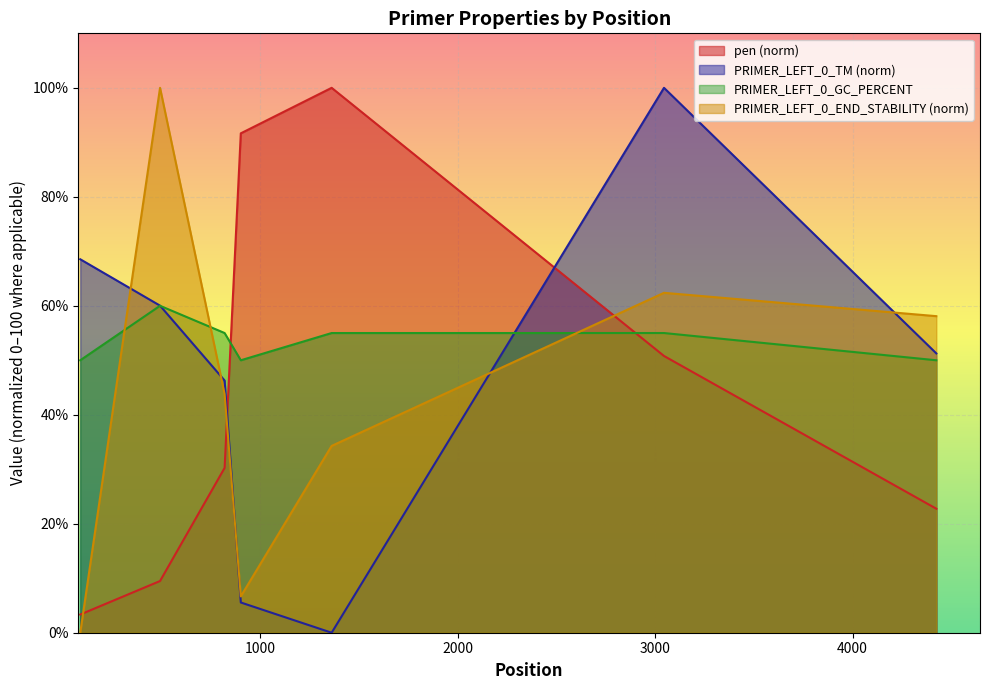

True or false: PRIMER_LEFT_0_GC_PERCENT has a value of 55.0 at 820.

True